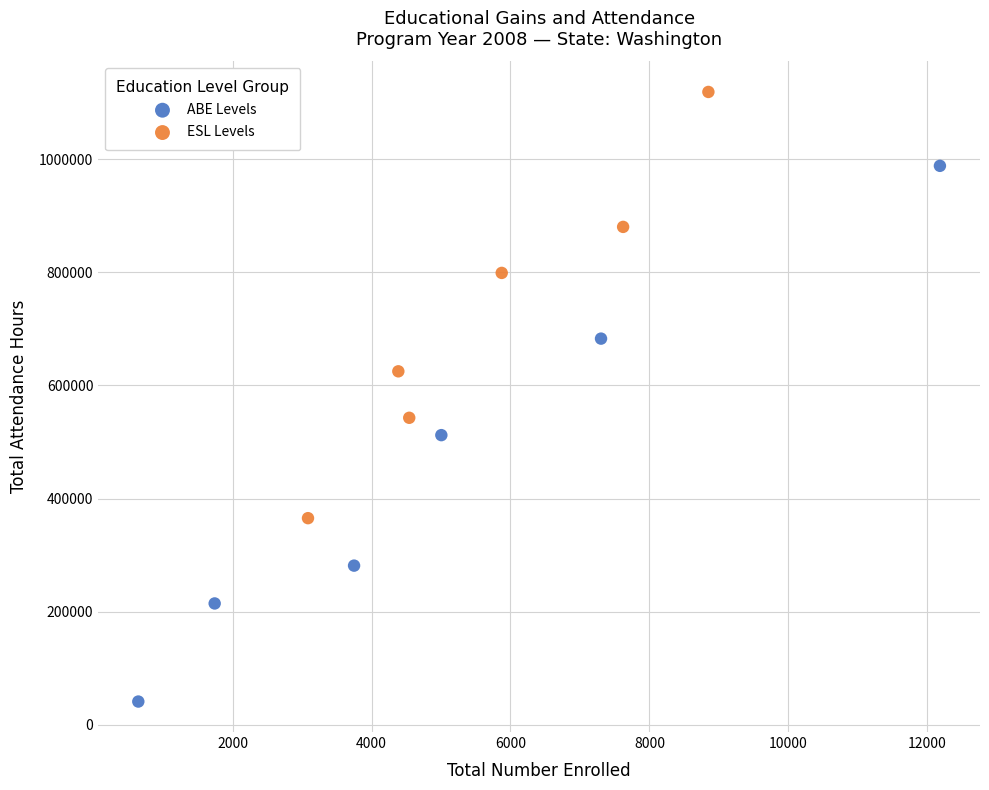

Which series has the largest Y range (max minus min)?

ABE Levels